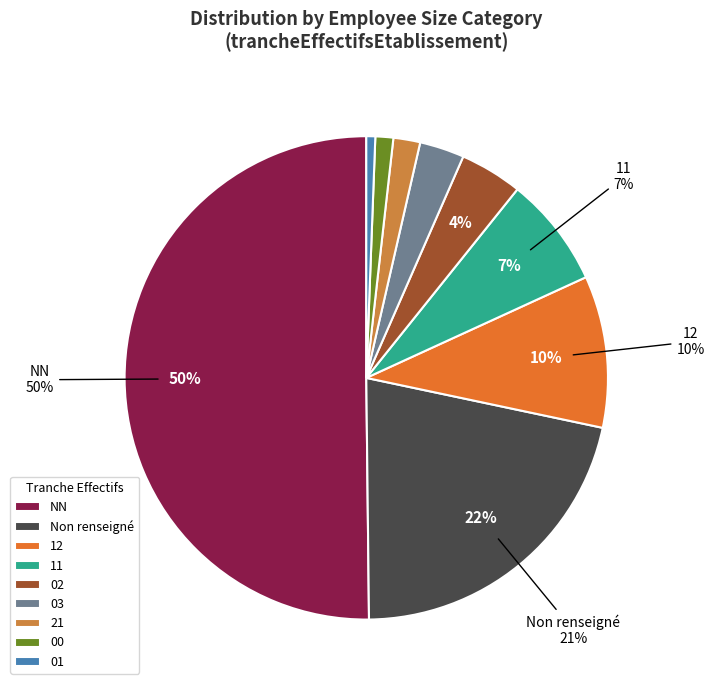

How many segments does this pie chart have?

9